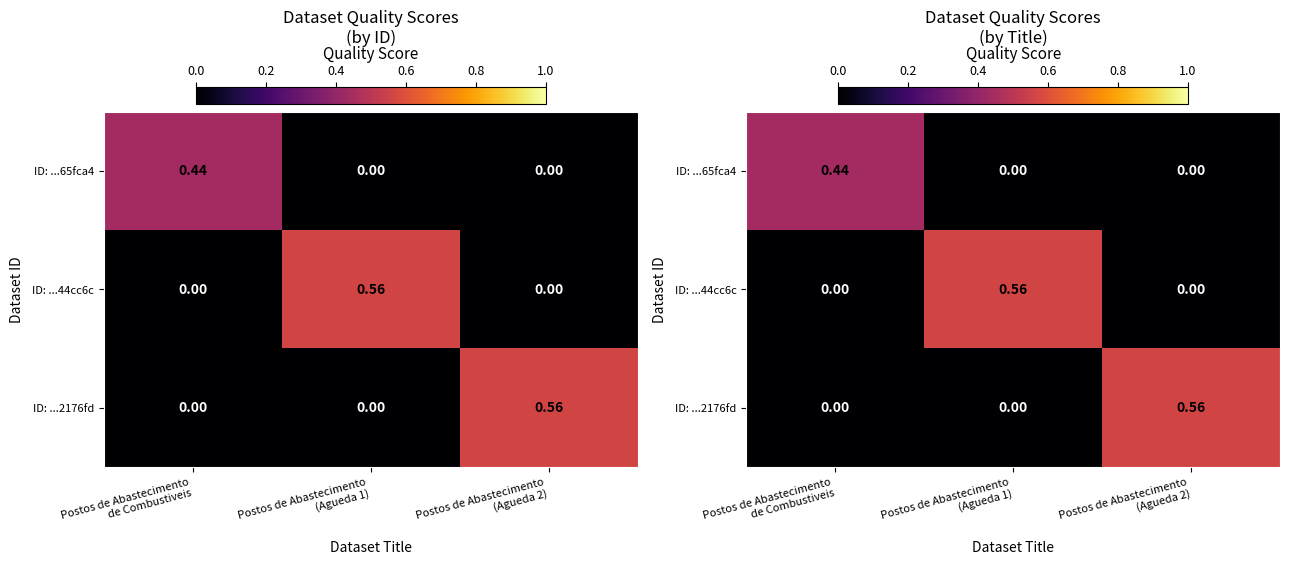

Which series has the largest total across all categories?

ID: ...44cc6c